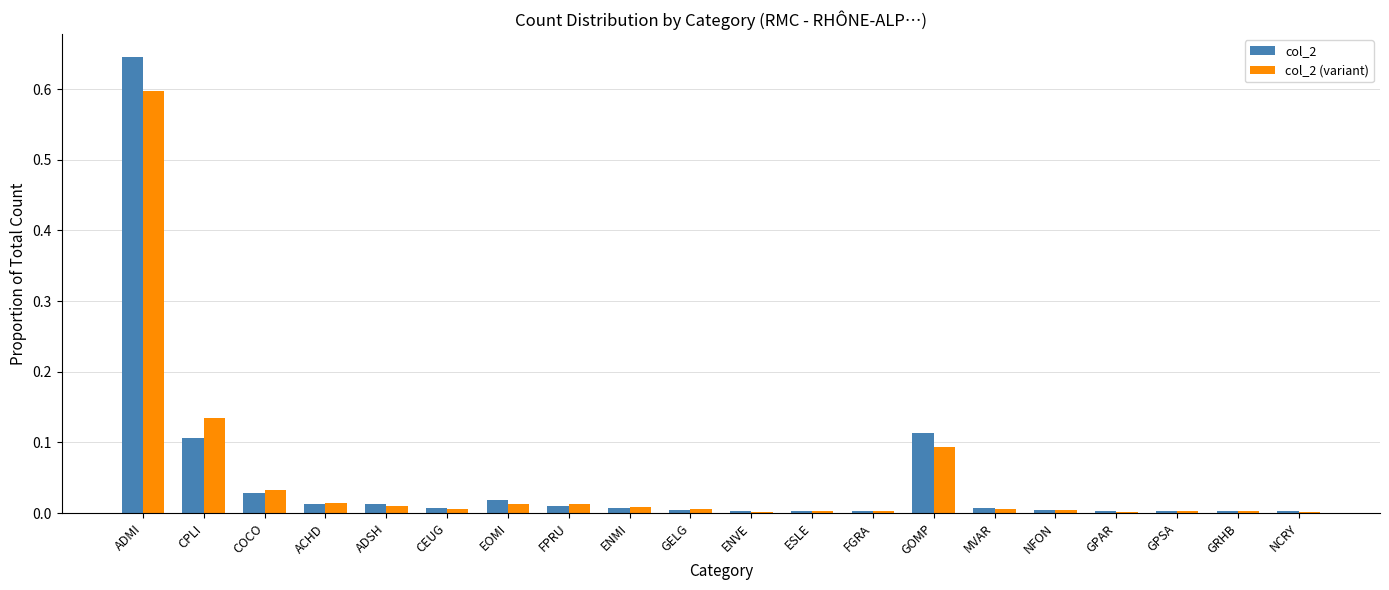

What is the sum of all col_2 (variant) values?

1.0